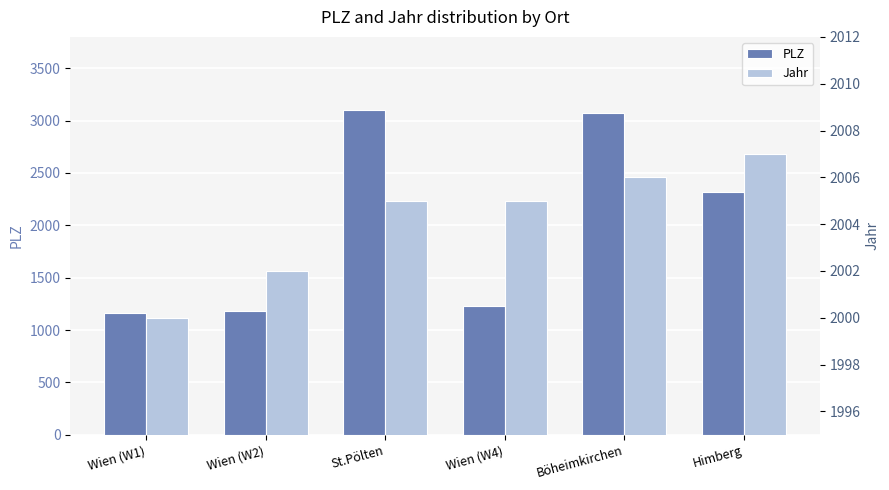

At how many categories does at least one series exceed 2522?

2